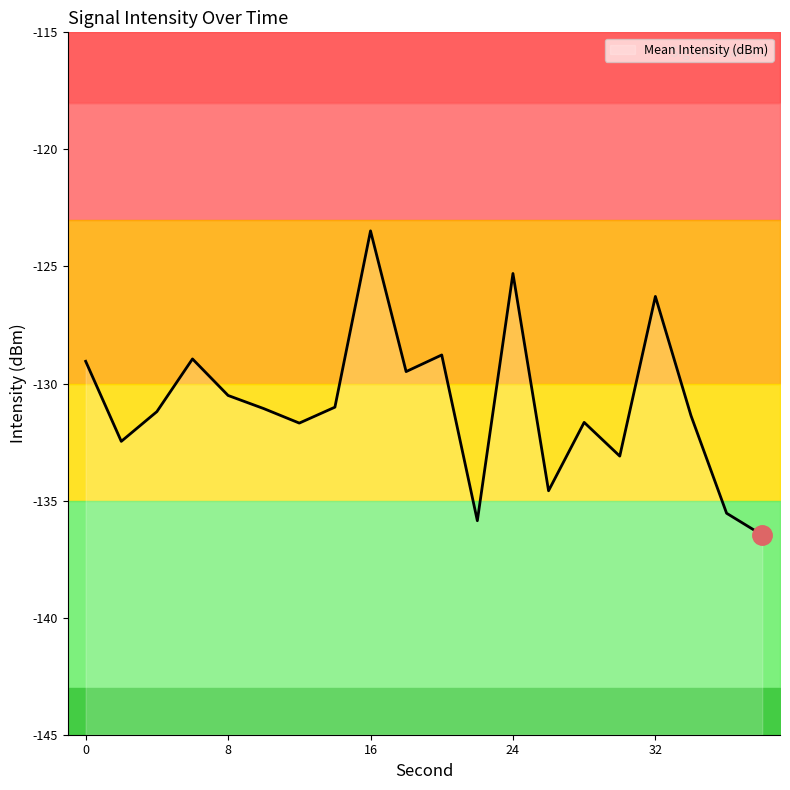

What is the difference between the values at 26 and 38?

1.9